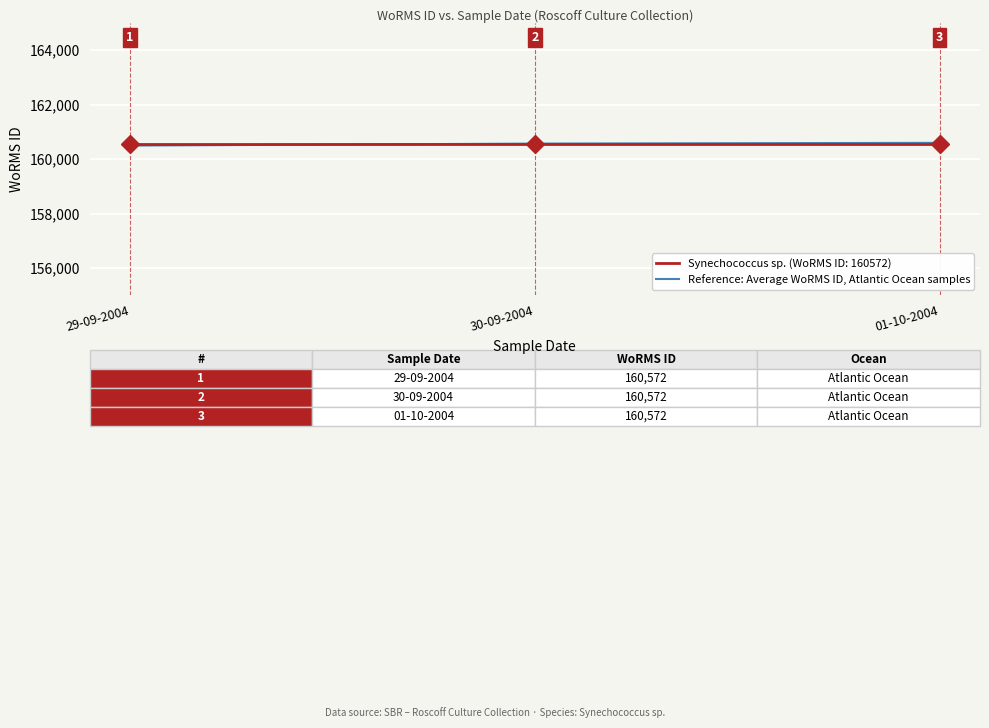

What is the minimum value shown in the chart?

160500